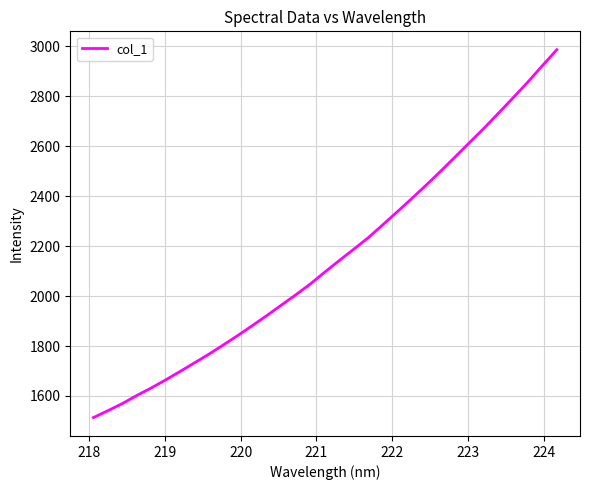

What is the difference between the maximum and minimum values?

1473.2